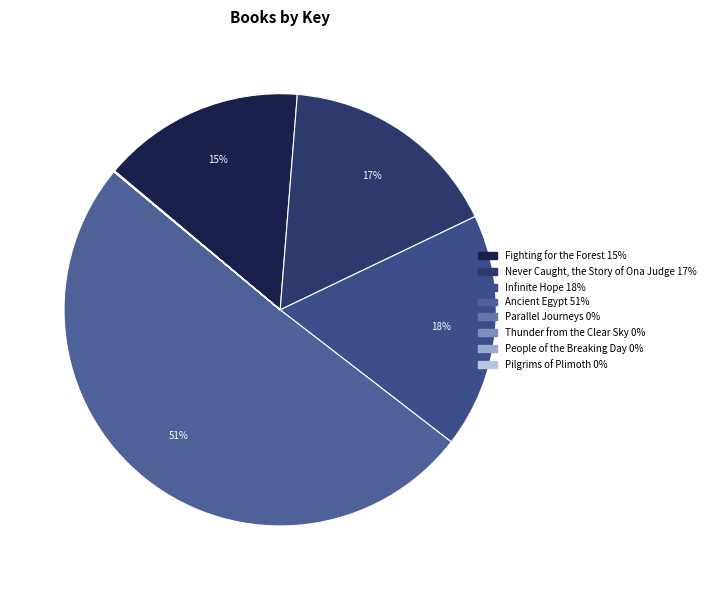

To the nearest percent, what is the difference between the largest and smallest slice percentages?

51%